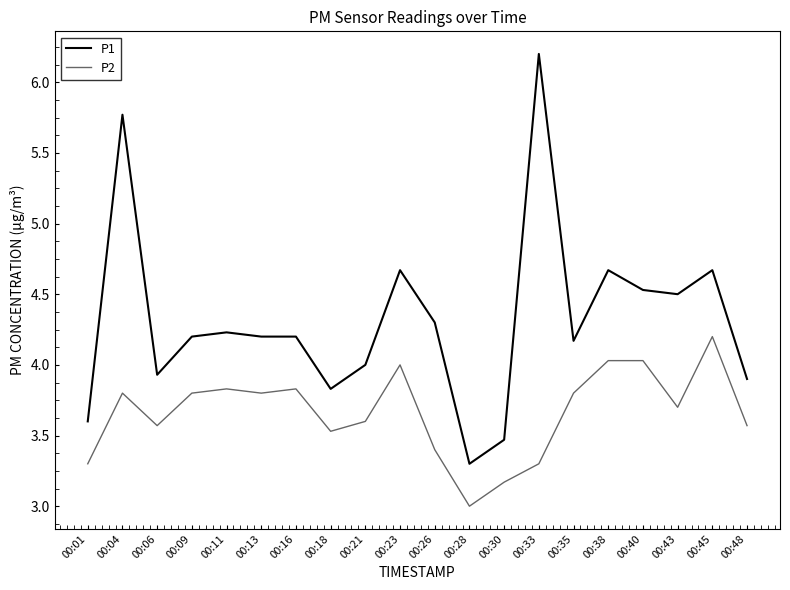

What is the difference between the maximum and minimum values in the P2 series?

1.2